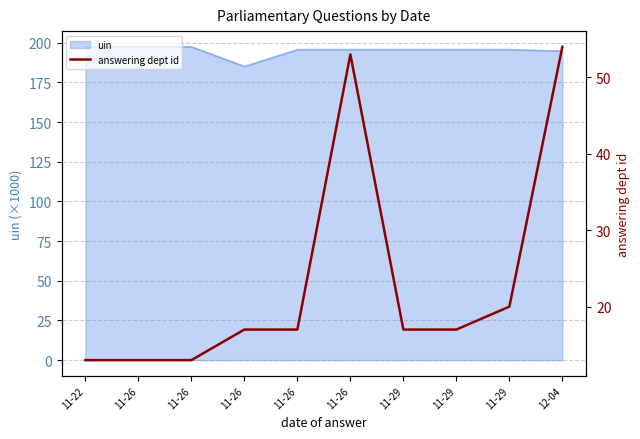

True or false: the data has more than 0 interior local peaks.

True